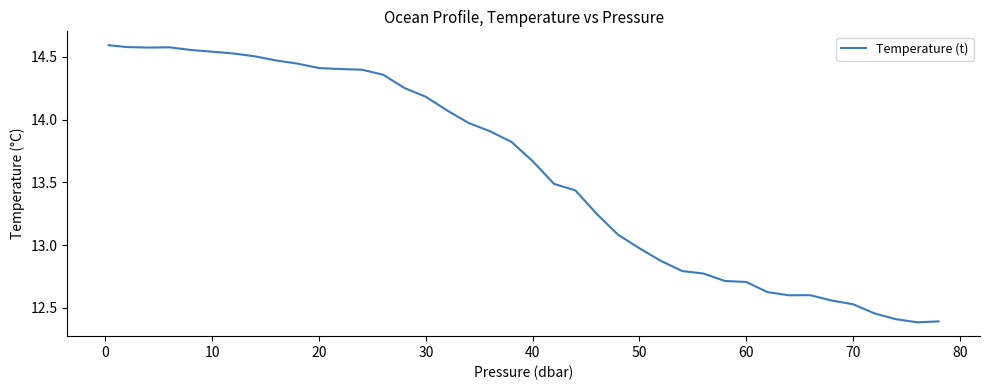

What is the minimum value shown in the chart?

12.4